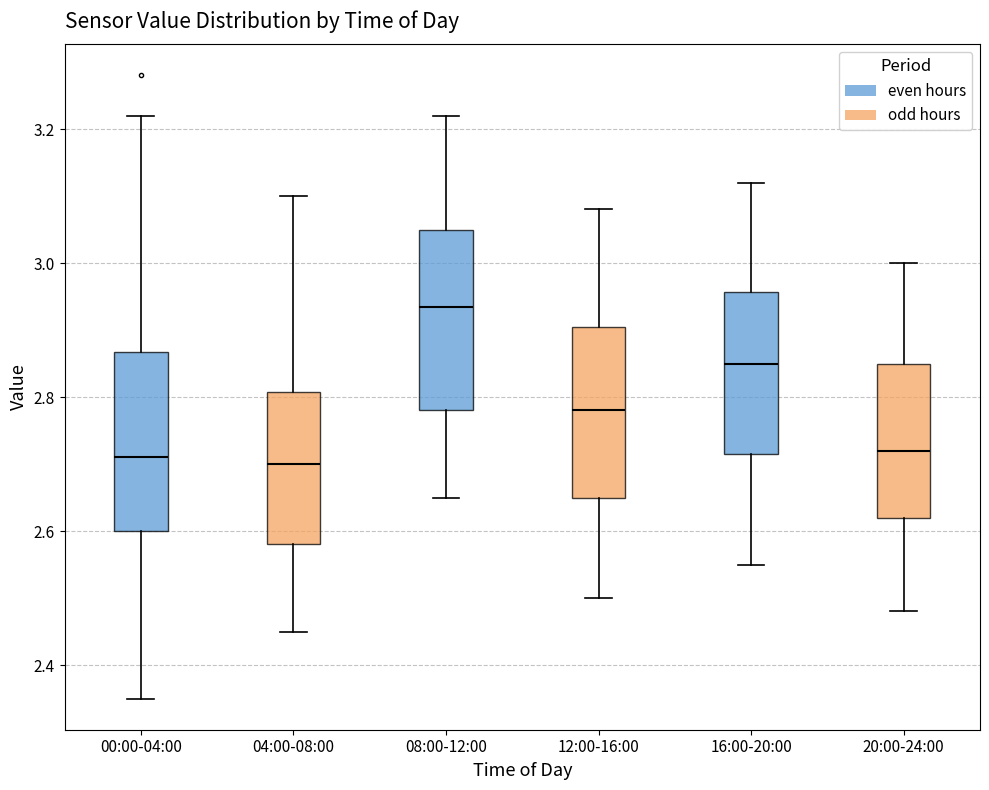

Where does the upper whisker of the box for 16:00-20:00 end on the y-axis? The values are not printed on the chart, so give them approximately, as read against the axis.

3.12